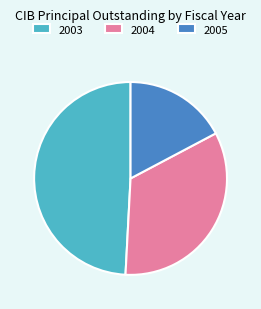

Rank the categories by value from lowest to highest.

2005, 2004, 2003